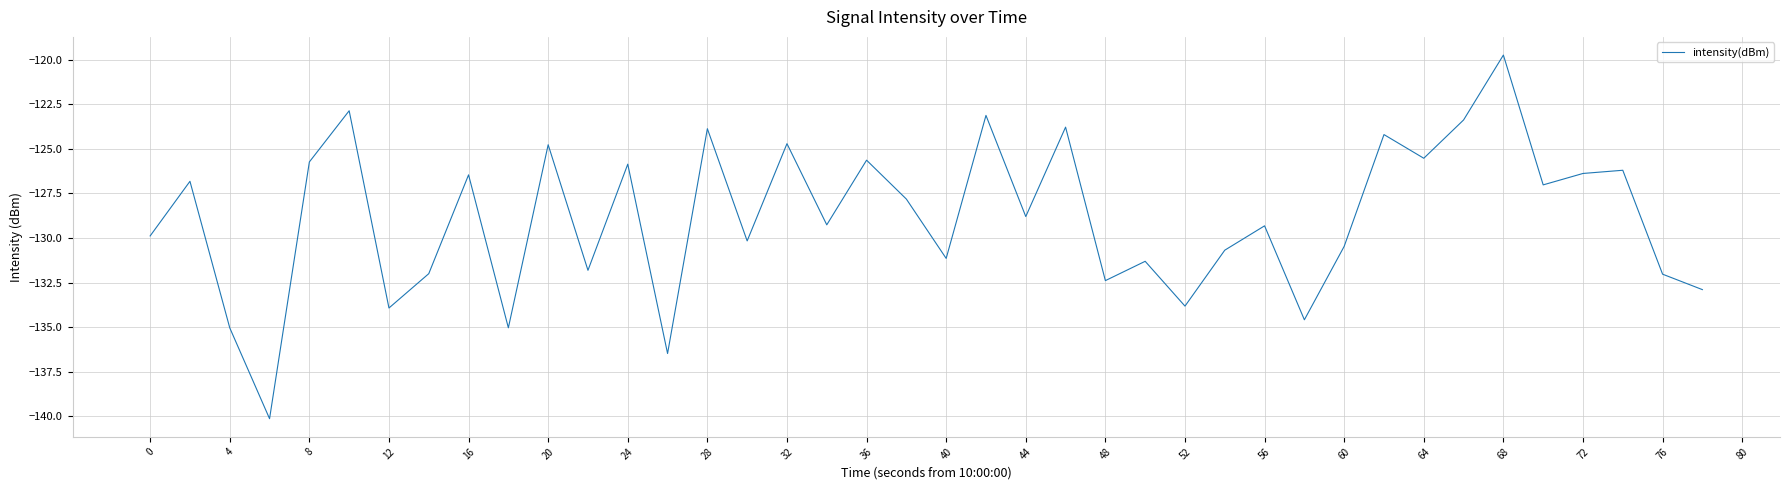

How many values are below -128?

21